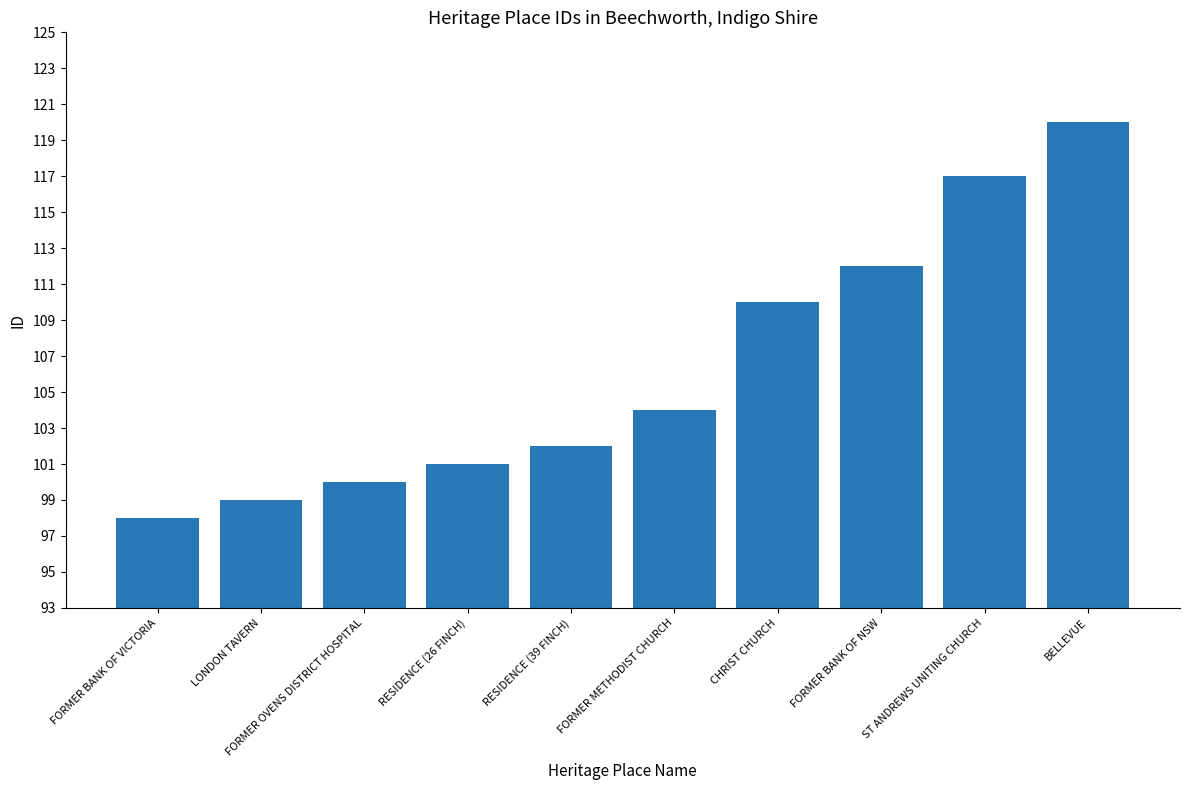

Reading right to left, list all the values displayed in this chart.

120	117	112	110	104	102	101	100	99	98